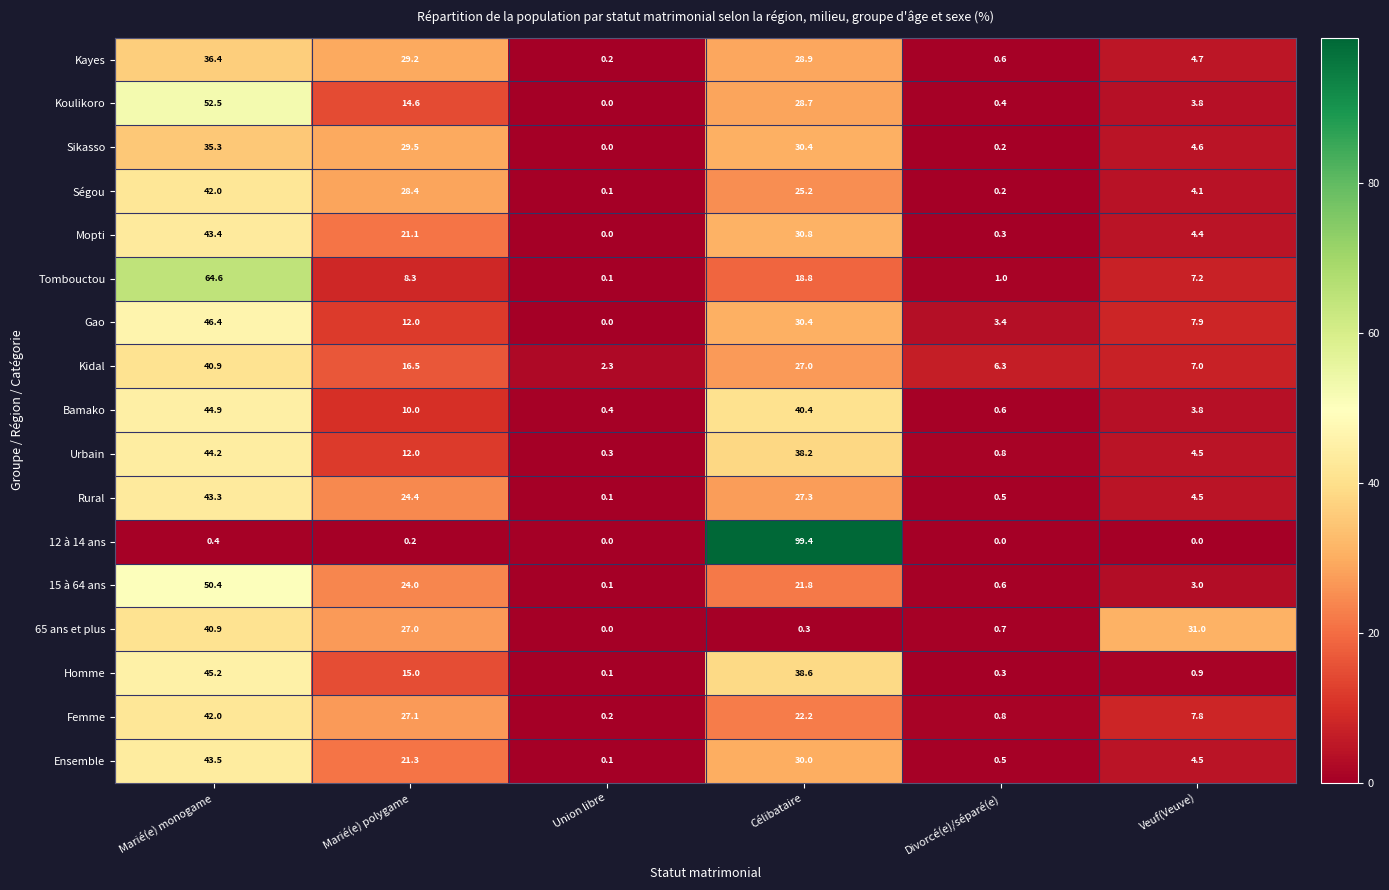

What is the spread (max minus min) of values at Célibataire?

99.1